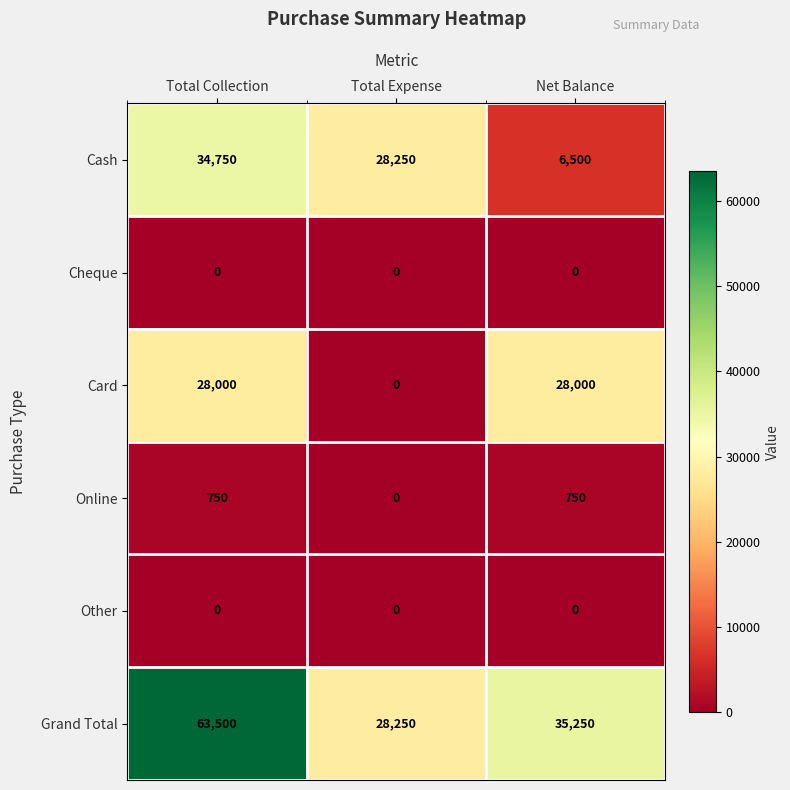

At which category is the sum across all series the highest?

Total Collection